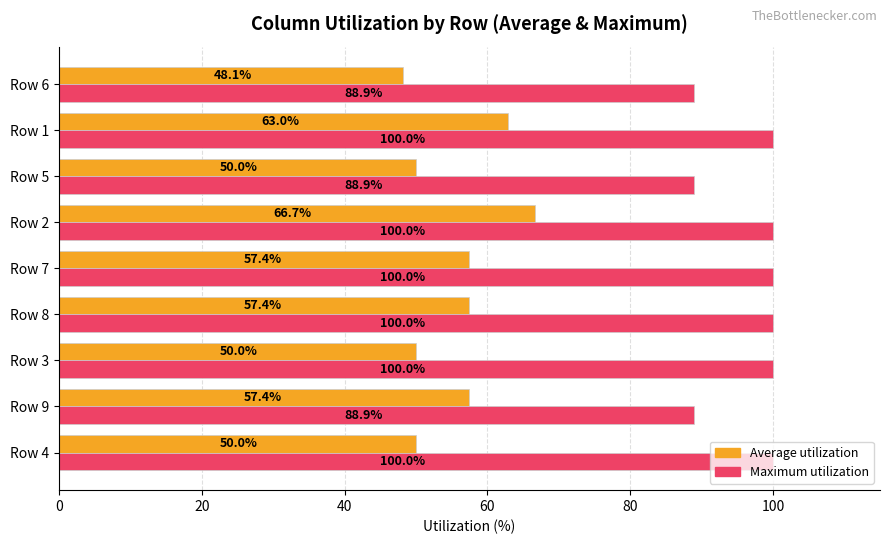

The Maximum utilization series shows 88.9 at Row 6. True or false?

True